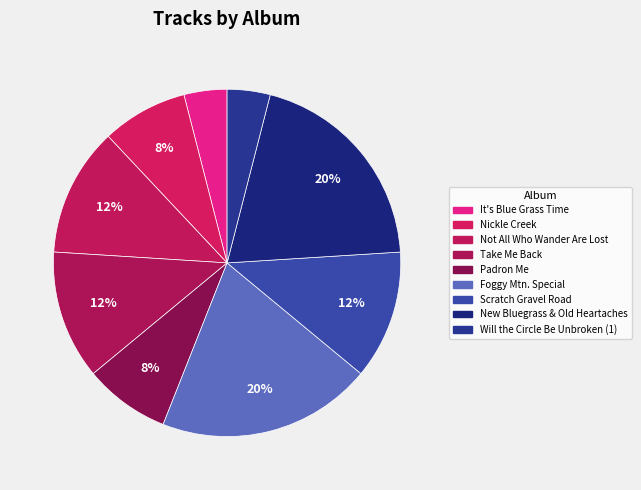

Count the number of slices in the pie.

9